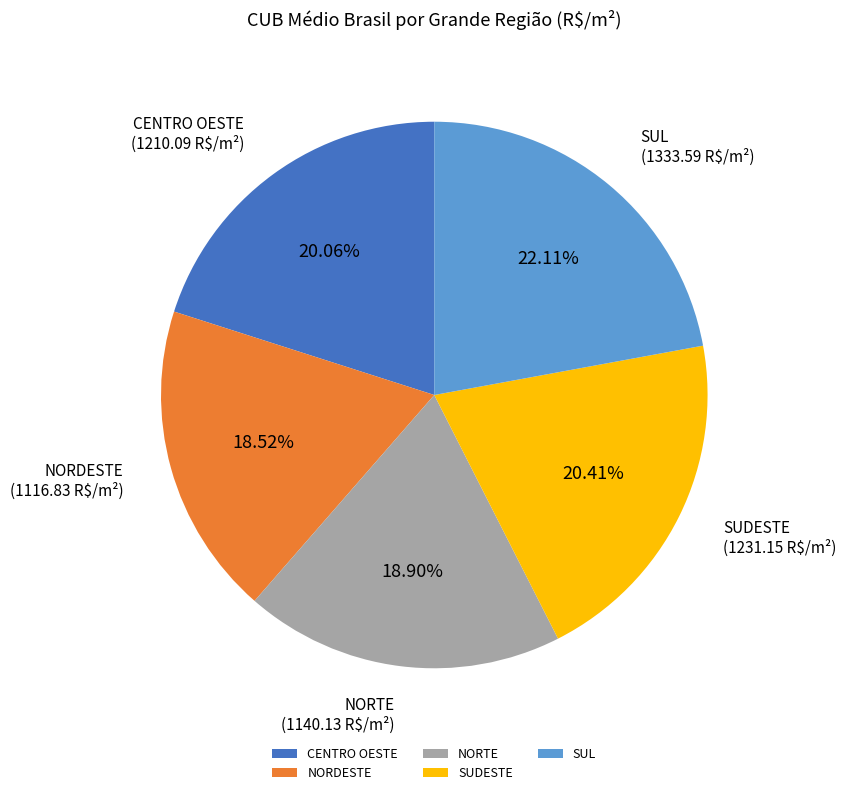

What percentage do SUDESTE and CENTRO OESTE together represent?

40.5%